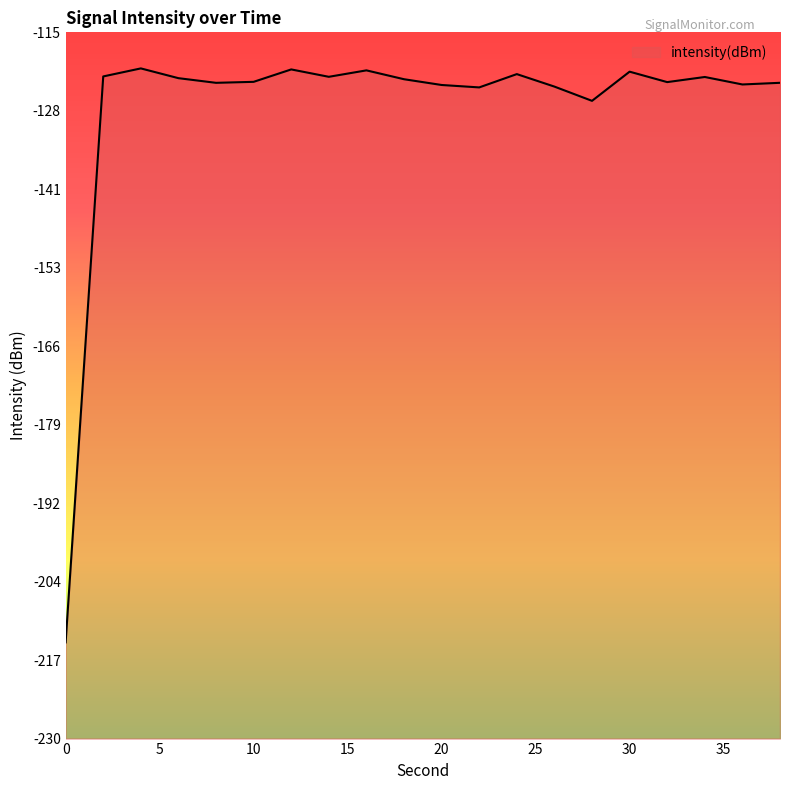

Between 12 and 20, which is larger?

12